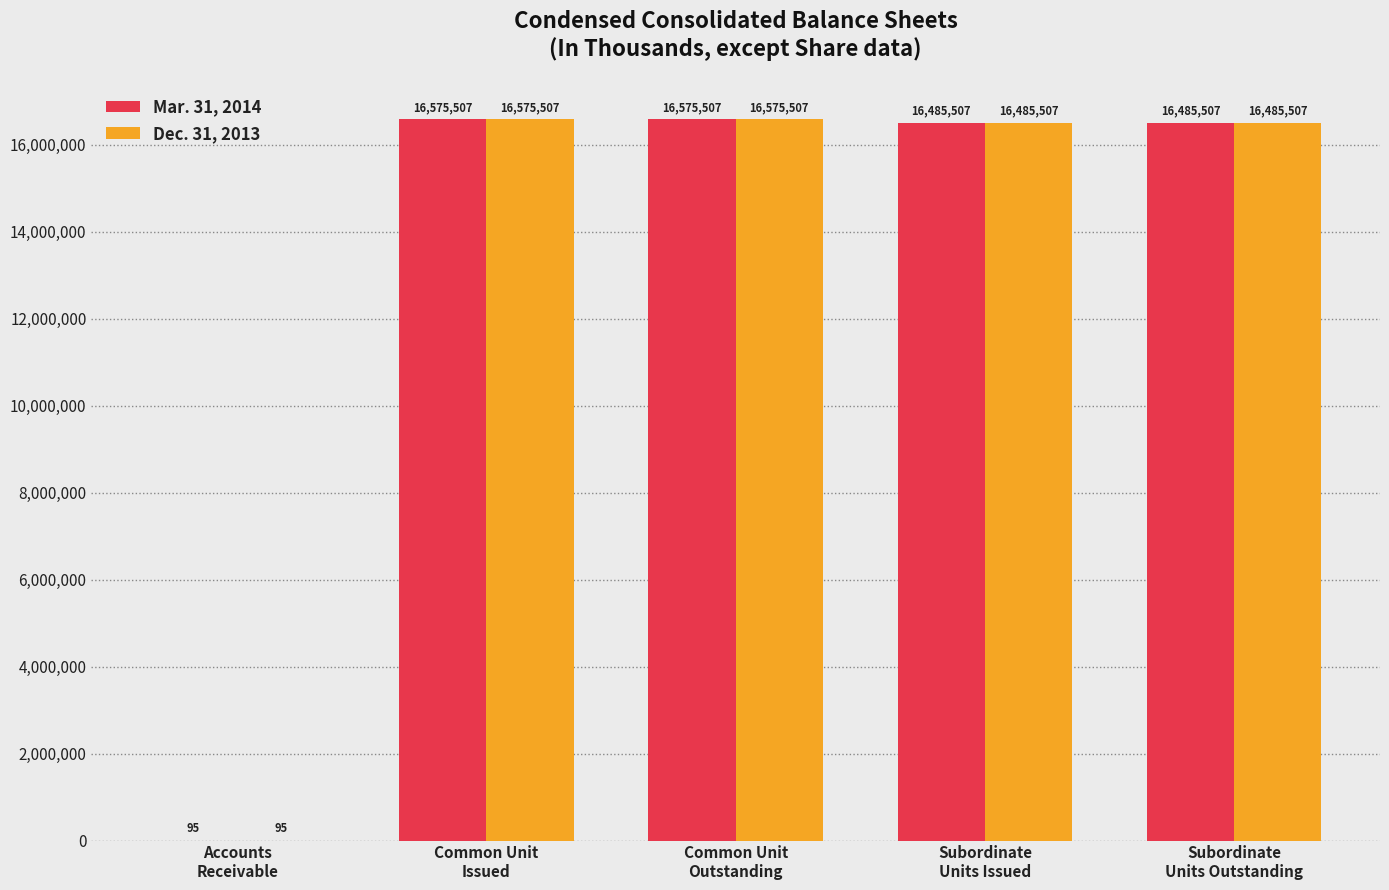

Read the Dec. 31, 2013 value at Subordinate
Units Outstanding, to the nearest 10.

16485510